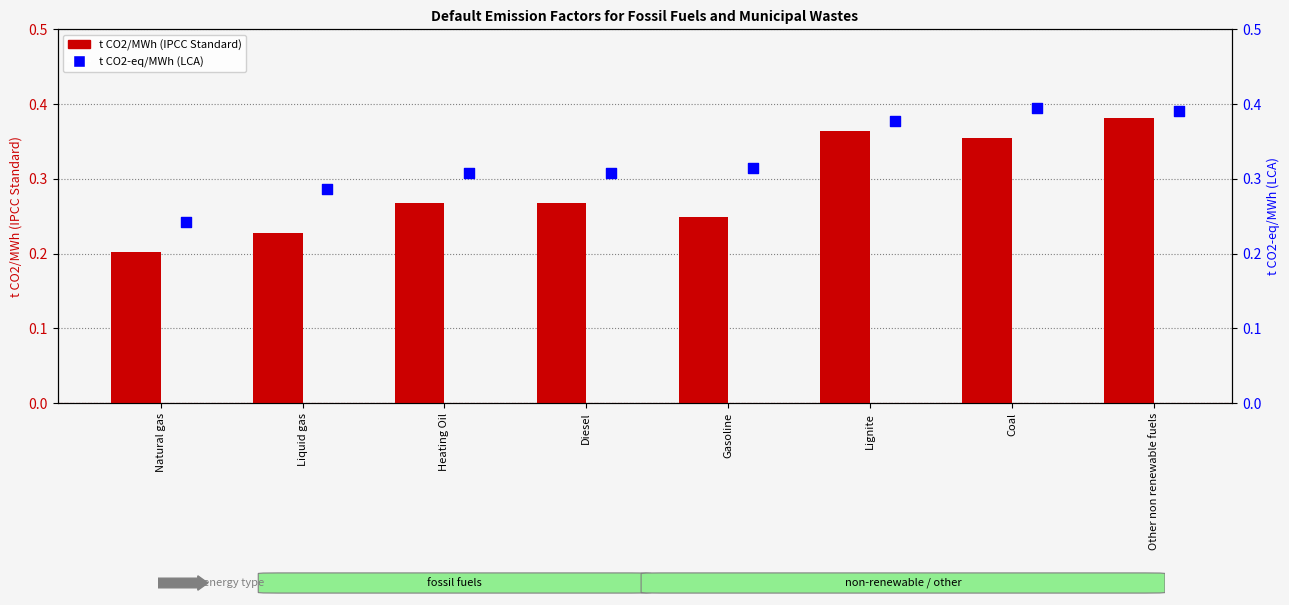

Which series contains the highest Y value?

t CO2-eq/MWh (LCA)